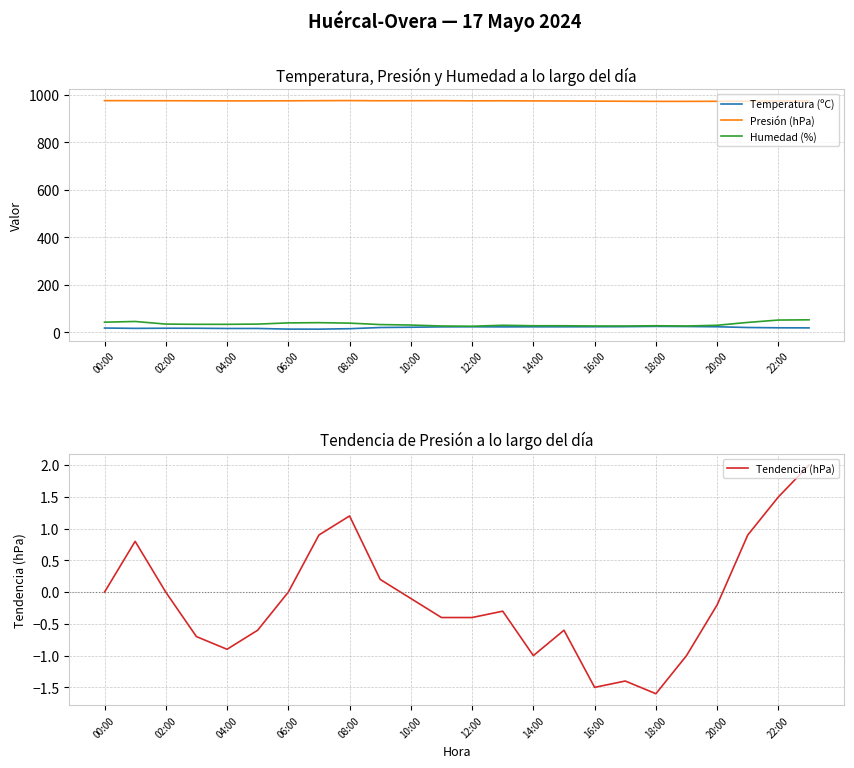

True or false: Humedad (%) and Presión (hPa) cross at least once.

False